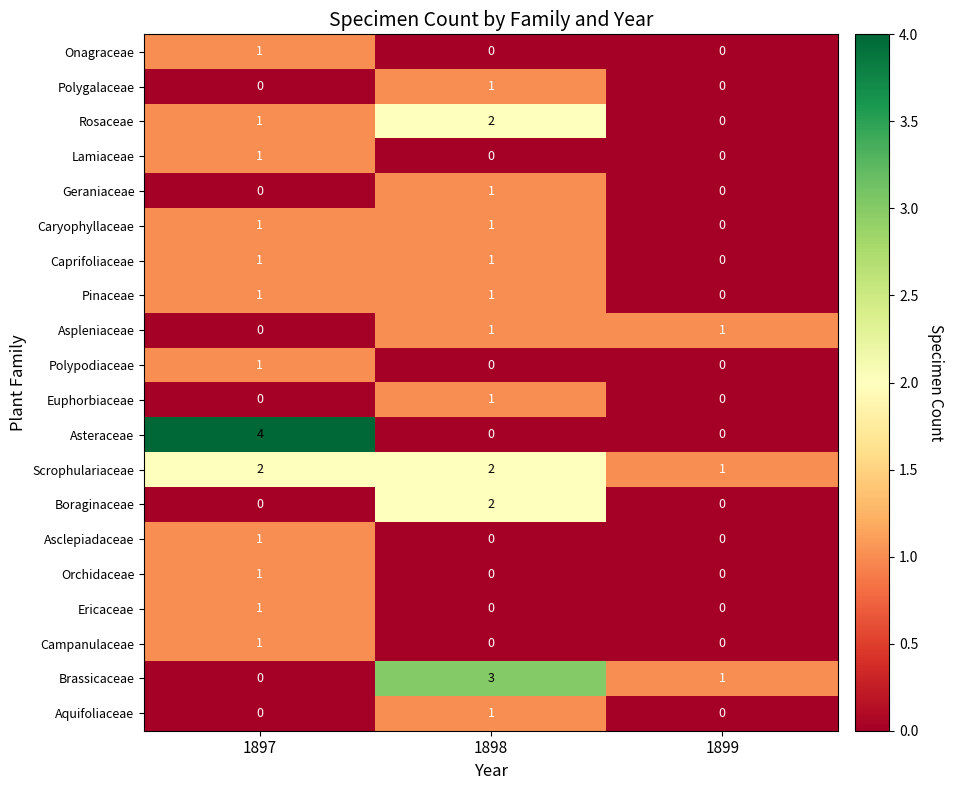

What is the spread (max minus min) of values at 1898?

3